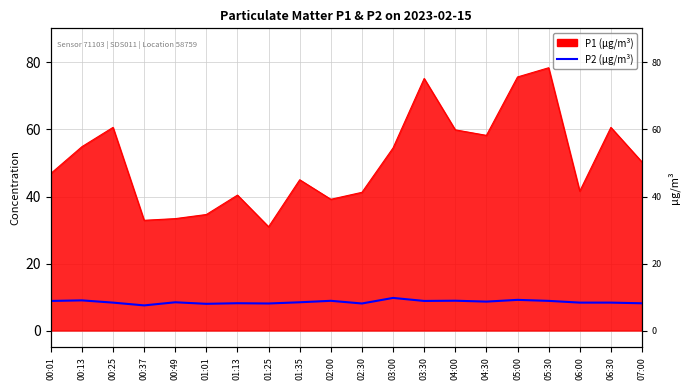

What is the ratio of the value at 03:30 to the value at 01:13?

1.1